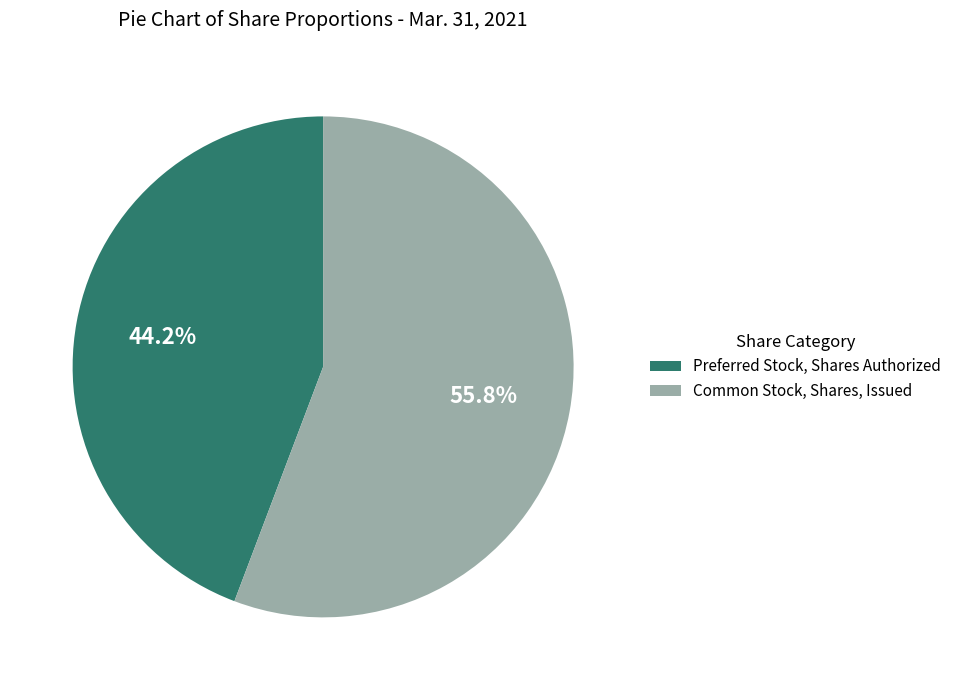

To the nearest percent, what is the difference between the Preferred Stock, Shares Authorized and Common Stock, Shares, Issued slice percentages?

12%